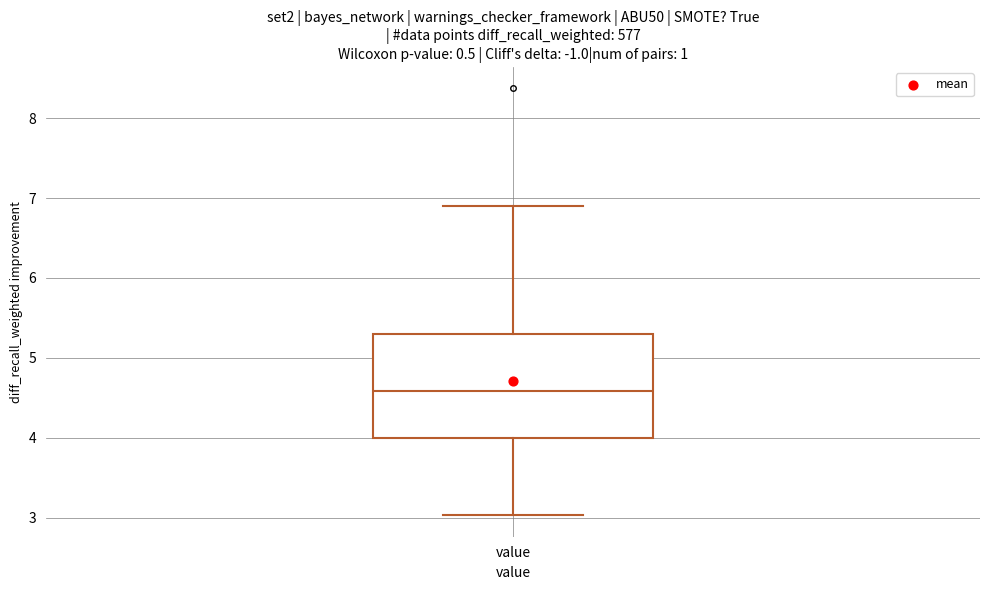

Transcribe this box plot: give where the median line is, the range the box spans, and where the two whiskers end, as read against the y-axis. The values are not printed on the chart, so give them approximately, as read against the axis.

median 4.6, box 4.0 to 5.3, whiskers 3.0 to 6.9